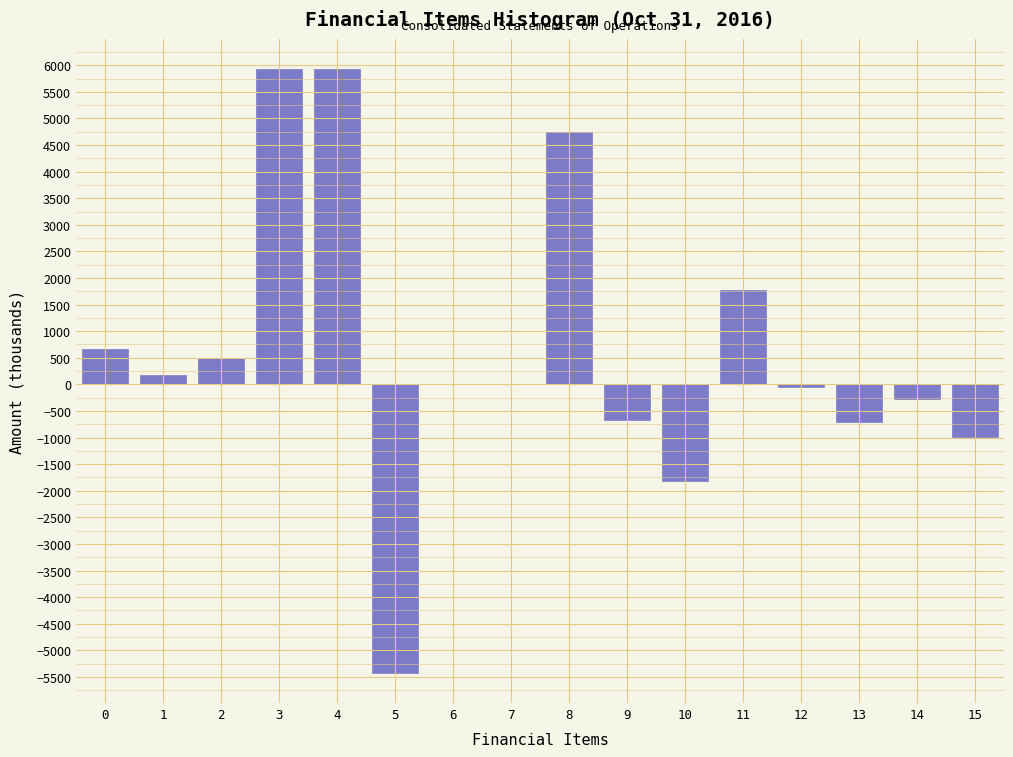

The value at 14 is -266. True or false?

True